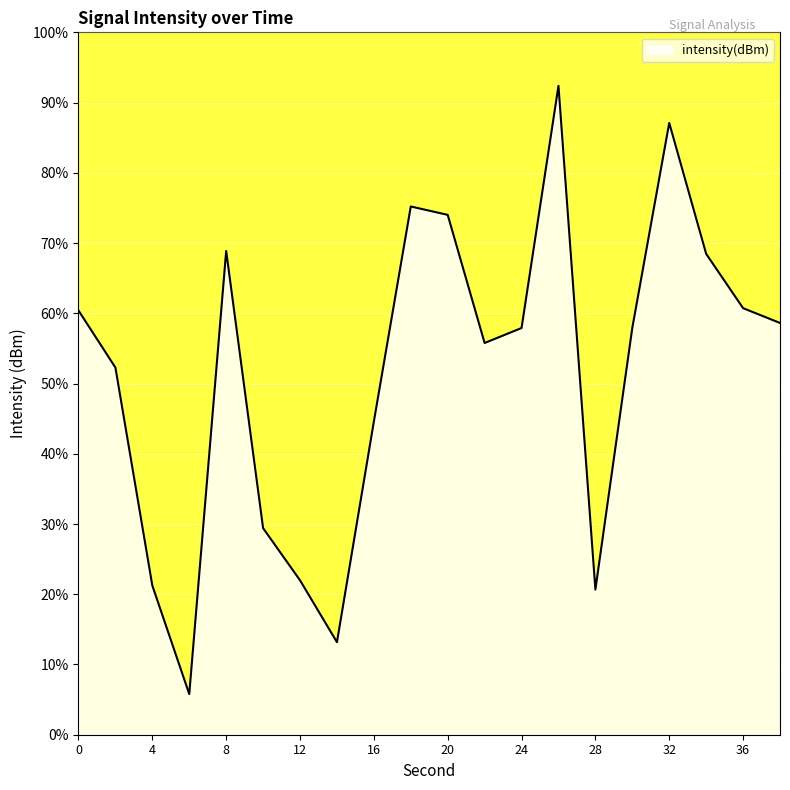

Count the number of data series in this chart.

1